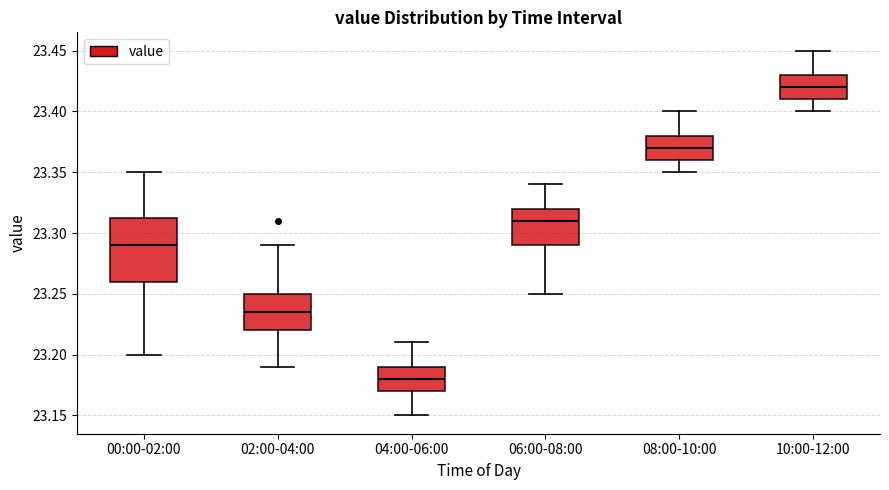

Comparing the boxes themselves (not the whiskers), which one is the tallest?

00:00-02:00